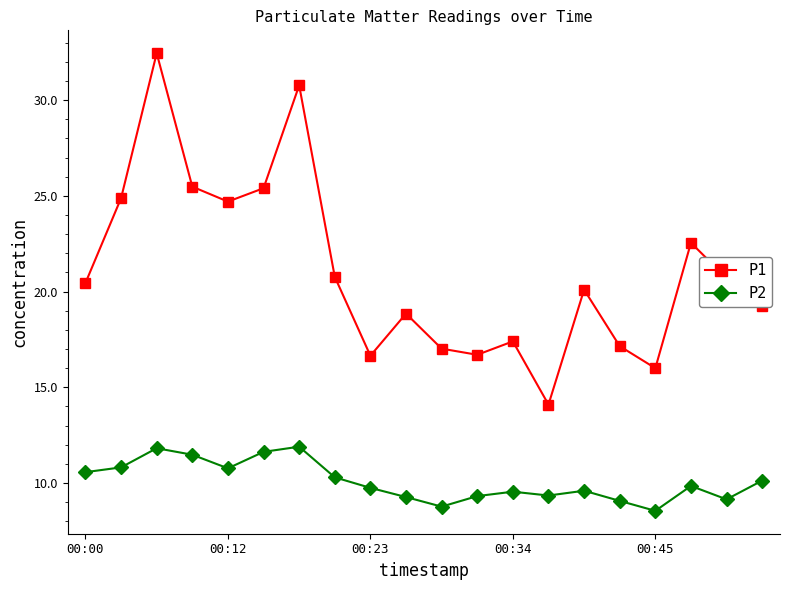

True or false: P2 has more than 0 points higher than both neighbors.

True